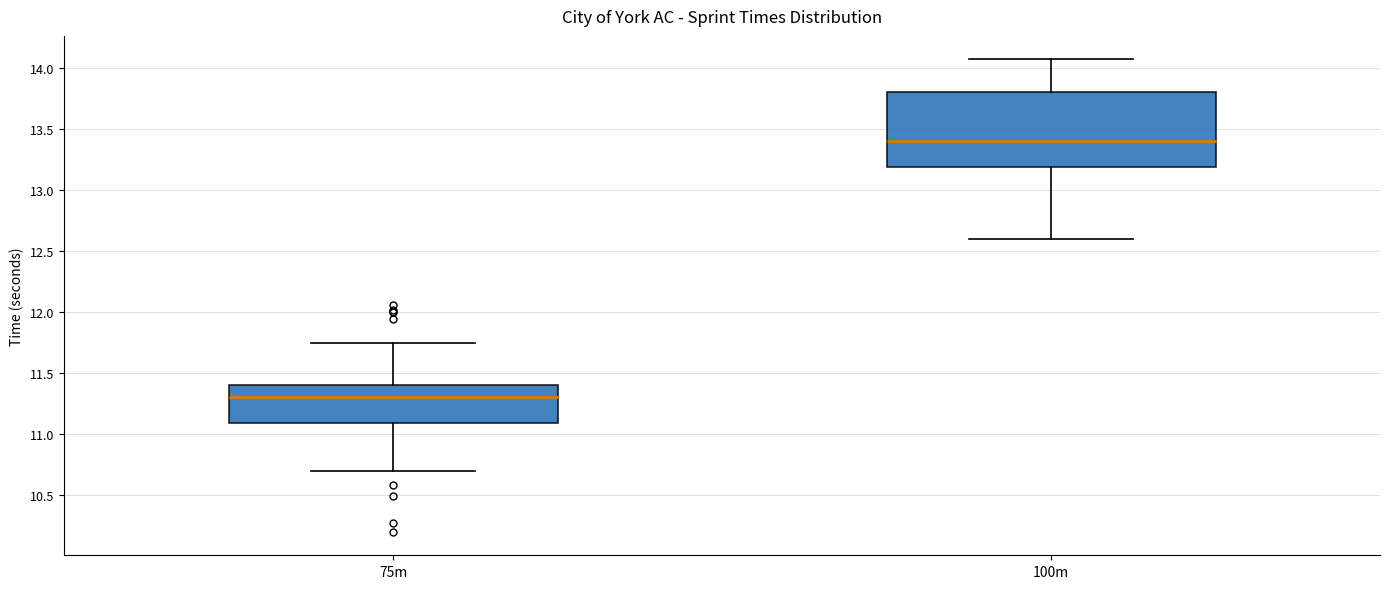

Comparing the boxes themselves (not the whiskers), which one is the tallest?

100m